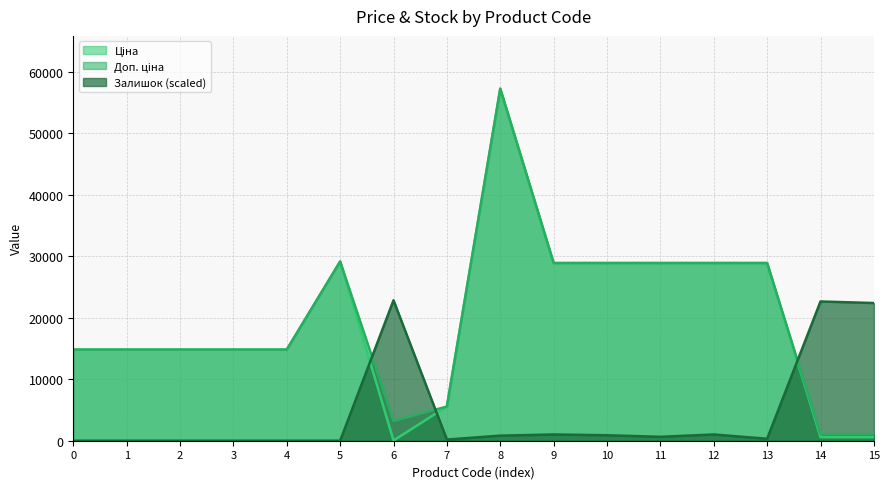

At which category is the sum across all series the highest?

8